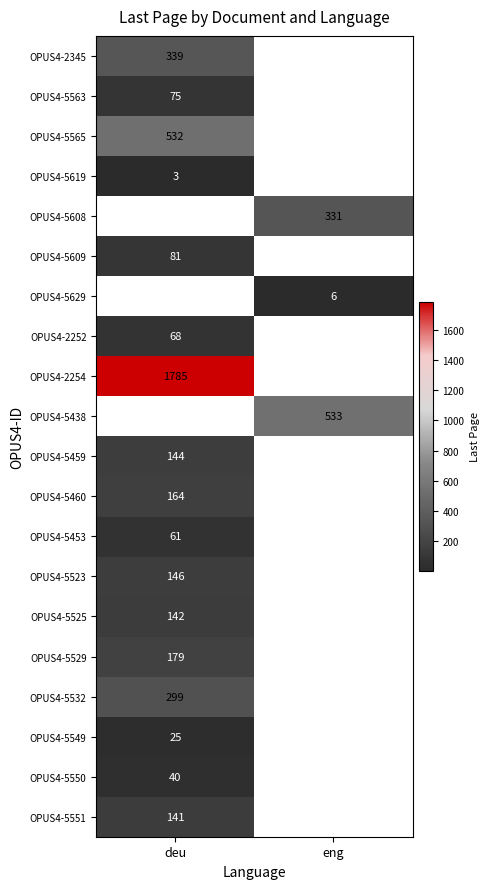

Is it true that OPUS4-5565 equals 917 at deu?

False